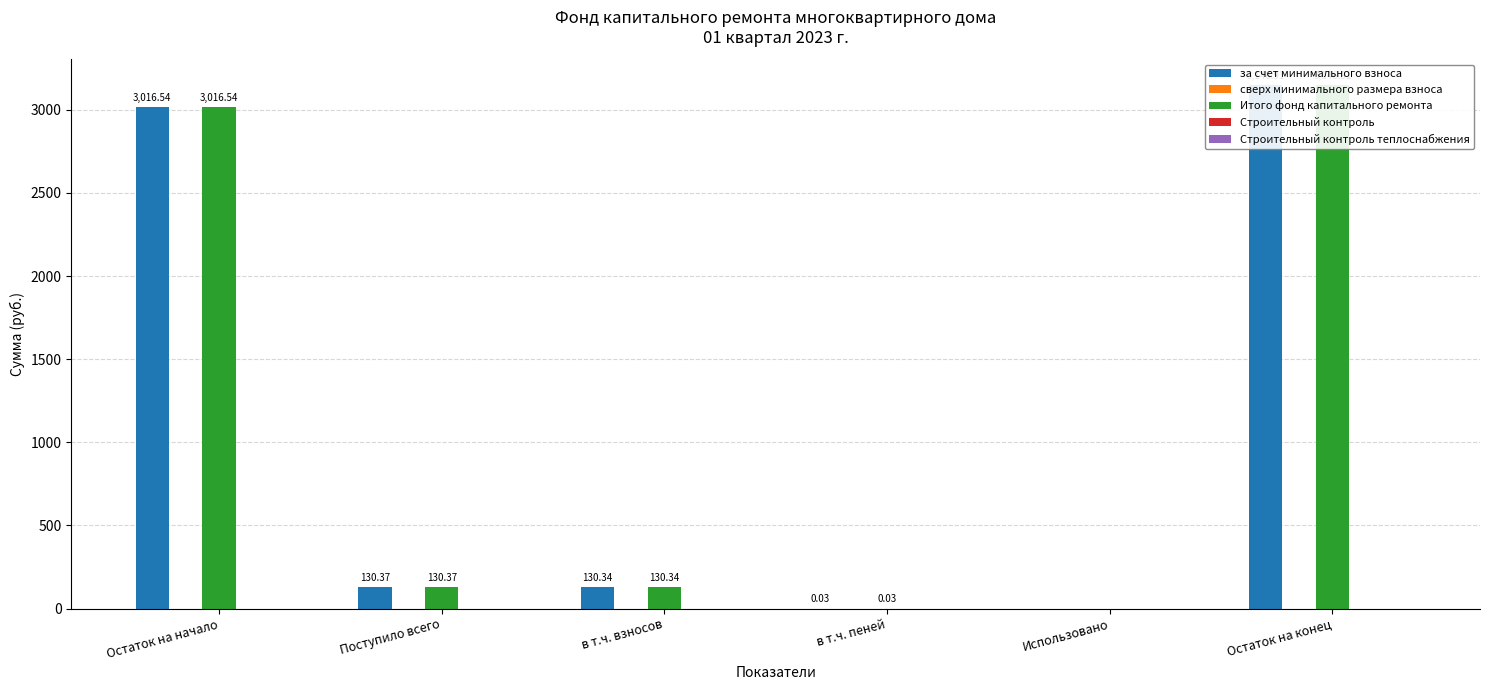

What is the greatest value displayed?

3146.9